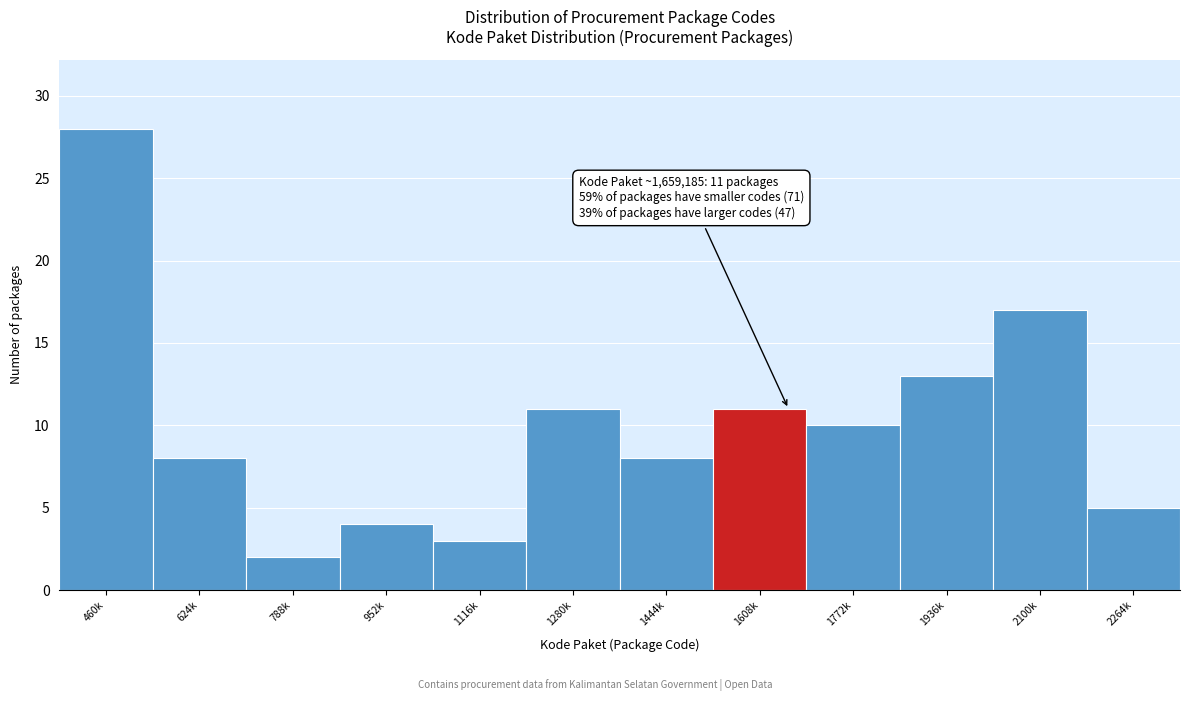

Reading left to right, transcribe all the data shown in this chart.

28	8	2	4	3	11	8	11	10	13	17	5